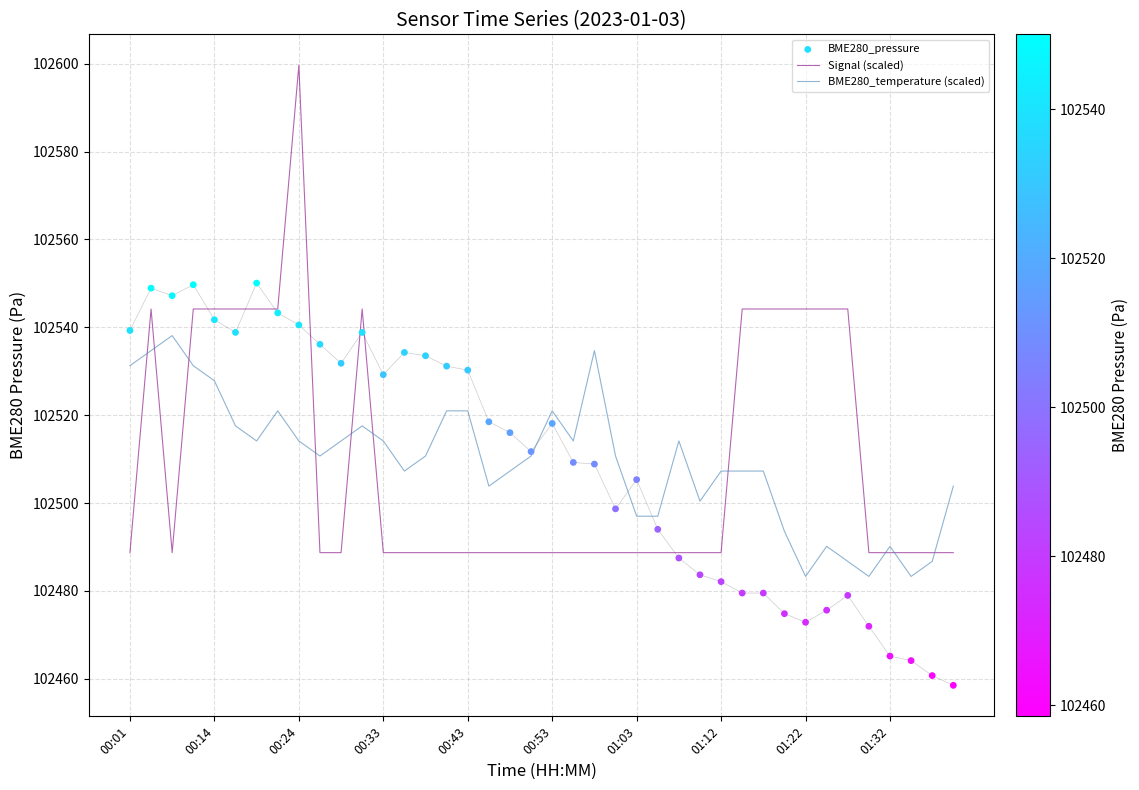

The value of Signal (scaled) at 00:53 is 184120.1. True or false?

False